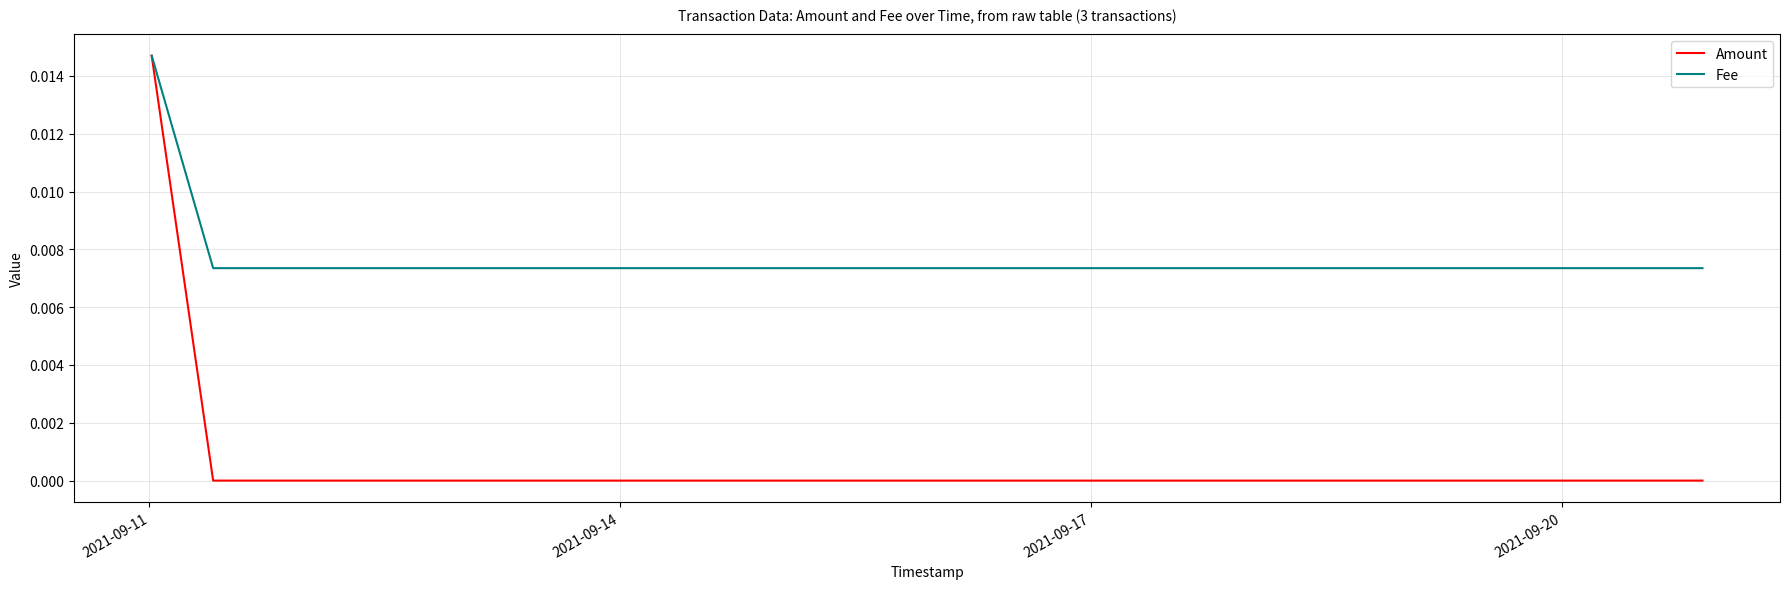

Which series has the largest total across all categories?

Fee